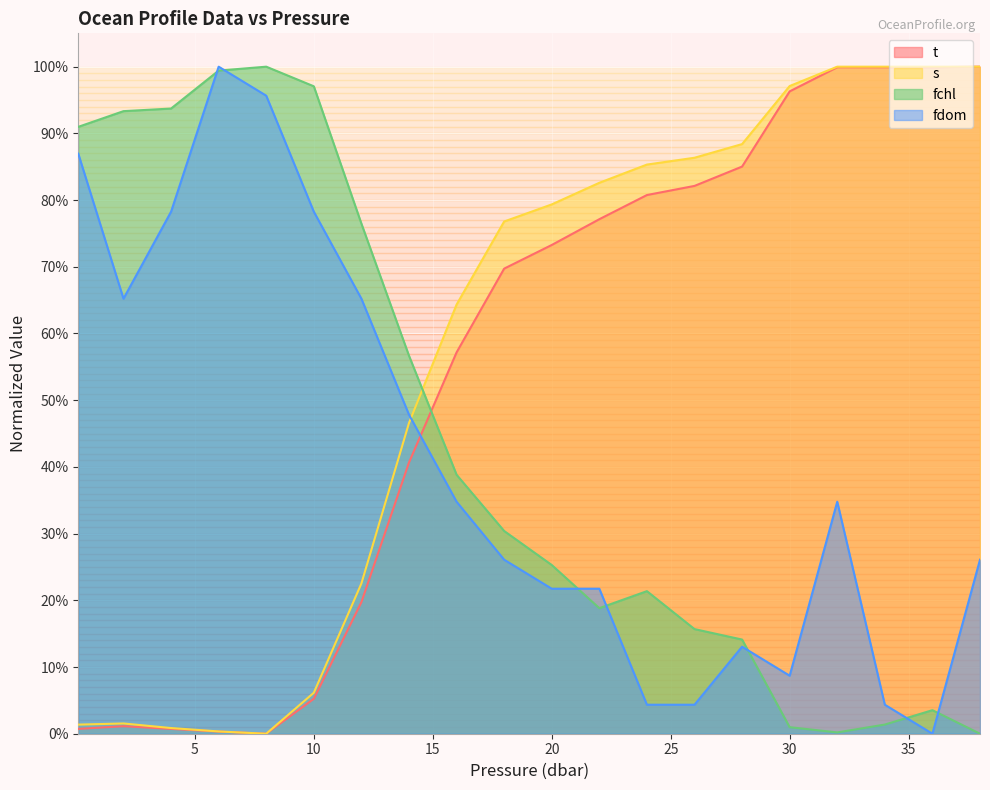

After their last crossing, which series has the higher values: fdom or fchl?

fdom